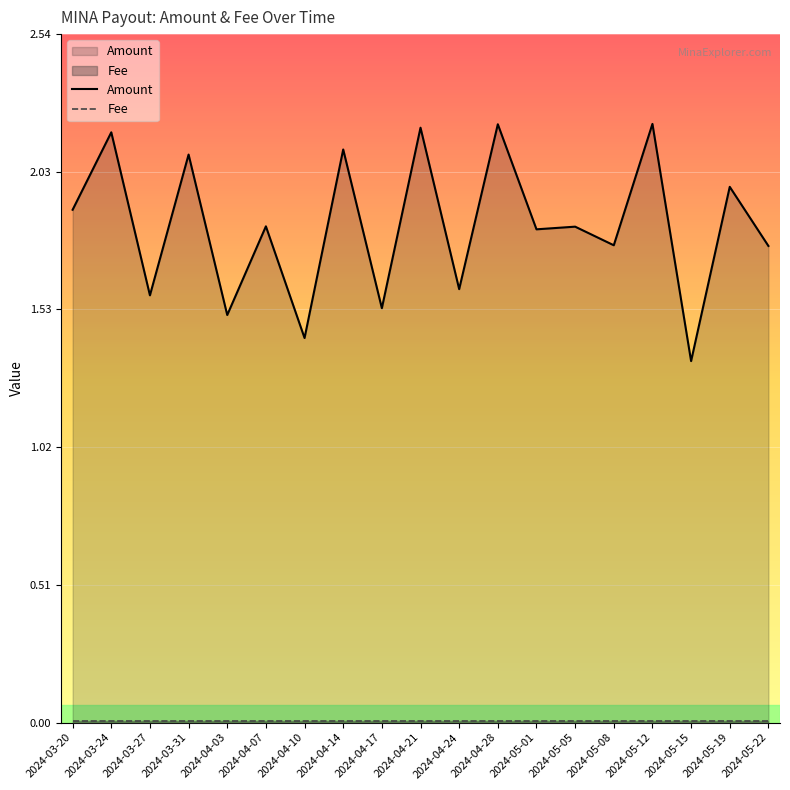

List the labels in order of value, largest first.

2024-05-12, 2024-04-28, 2024-04-21, 2024-03-24, 2024-04-14, 2024-03-31, 2024-05-19, 2024-03-20, 2024-04-07, 2024-05-05, 2024-05-01, 2024-05-08, 2024-05-22, 2024-04-24, 2024-03-27, 2024-04-17, 2024-04-03, 2024-04-10, 2024-05-15